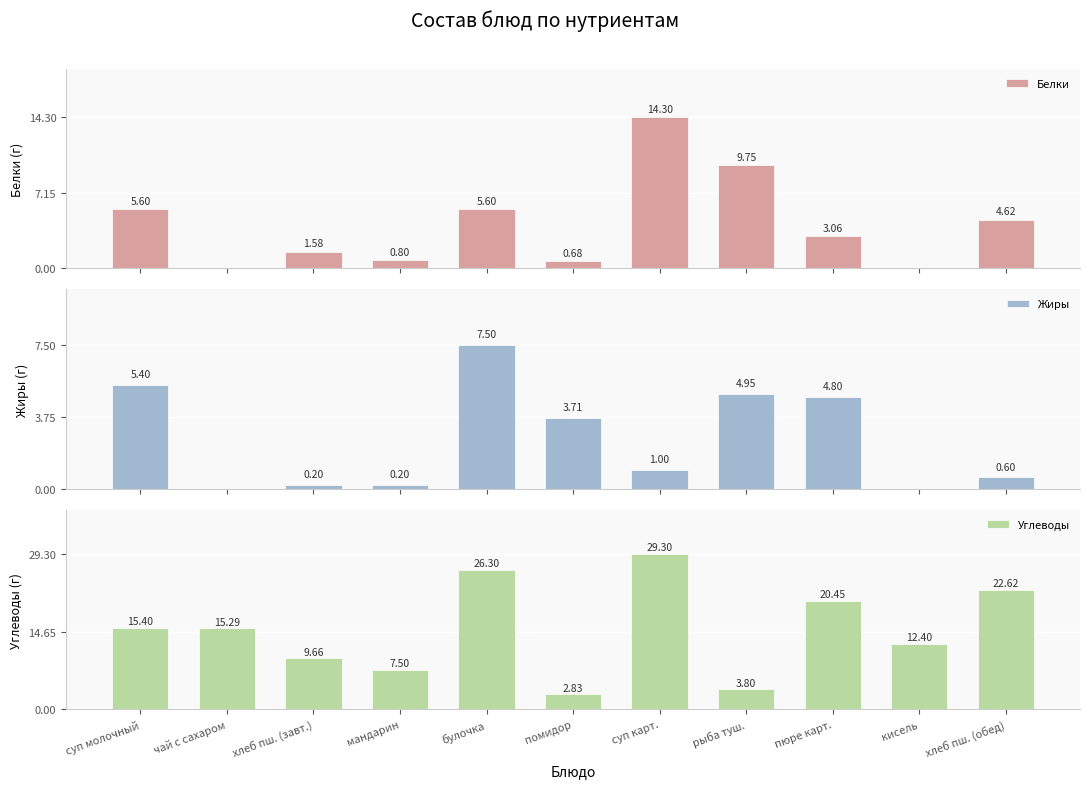

What is the sum of all Углеводы values?

165.6